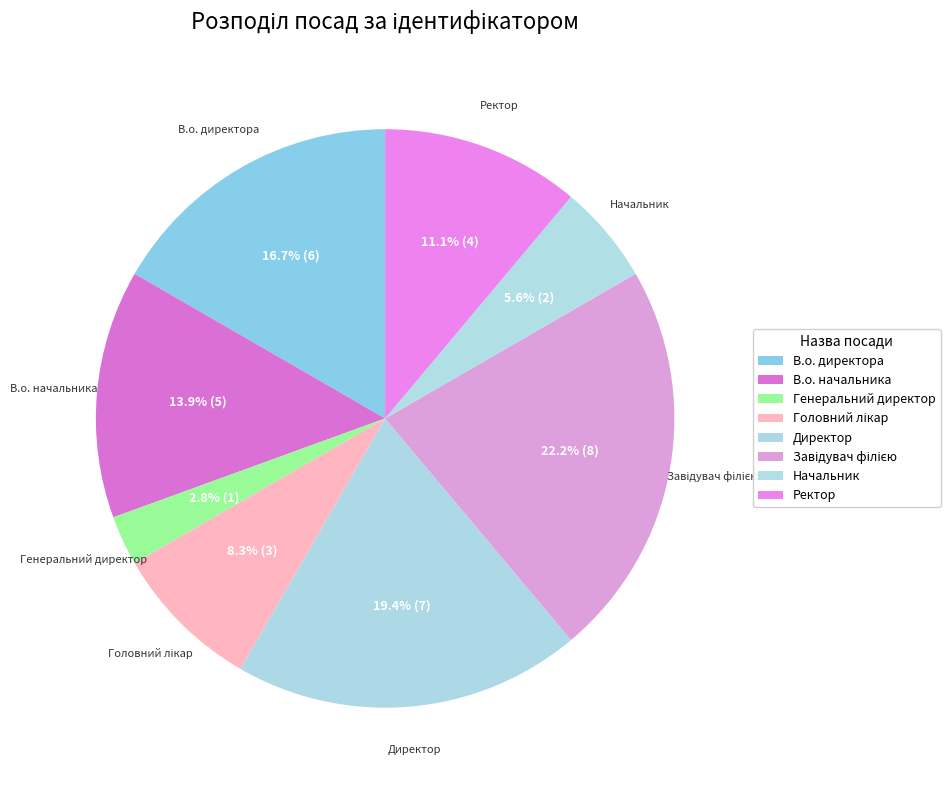

Approximately how many times larger is the value at В.о. начальника compared to Директор?

0.7